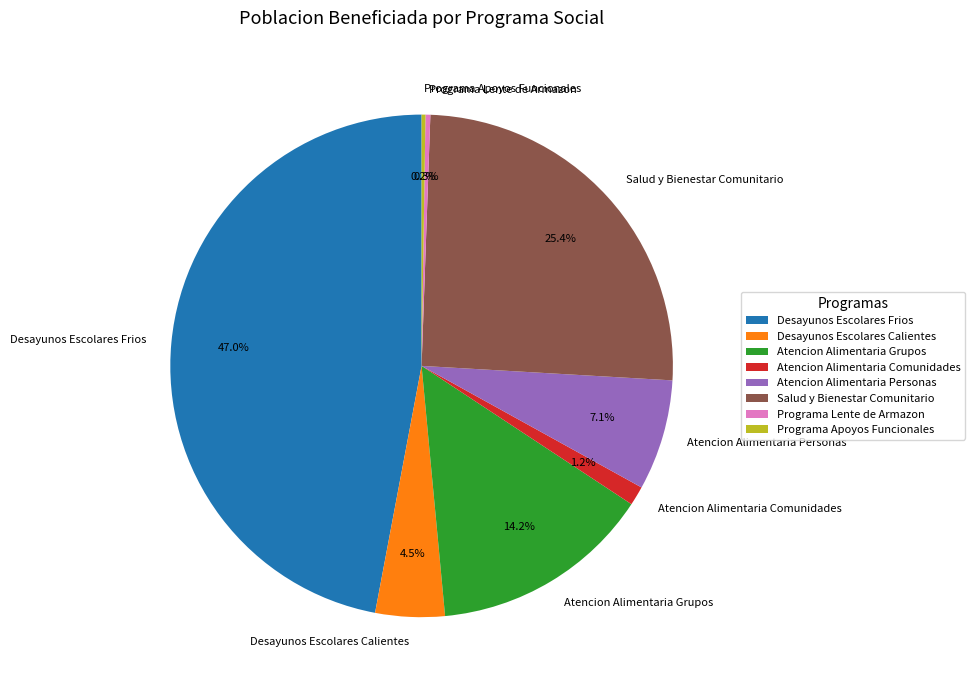

The Desayunos Escolares Frios slice represents 47% of the pie. True or false?

True